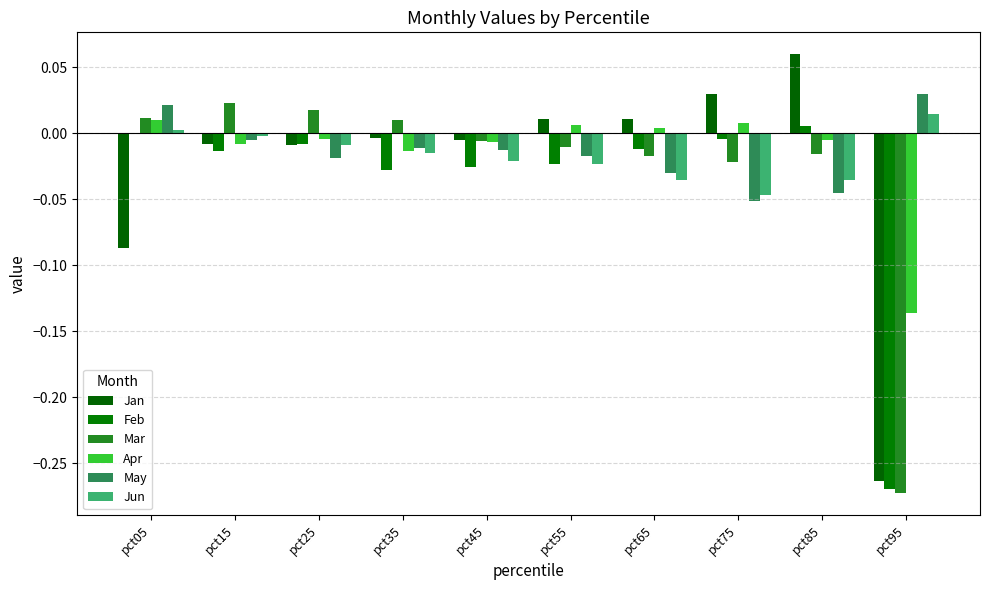

What is the total value across all series at pct45?

-0.1